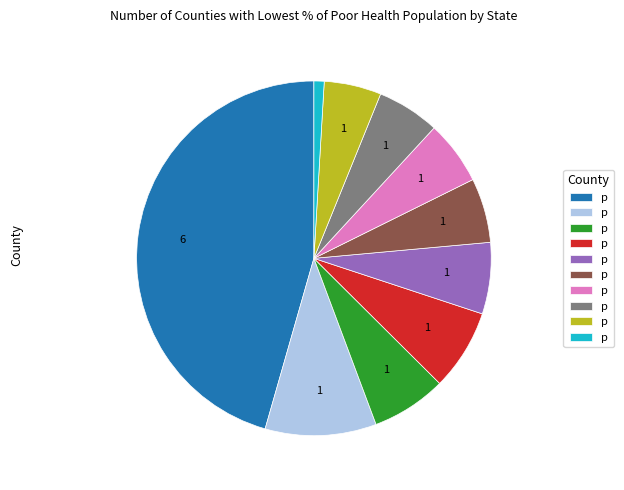

How many slices are in this pie chart?

10